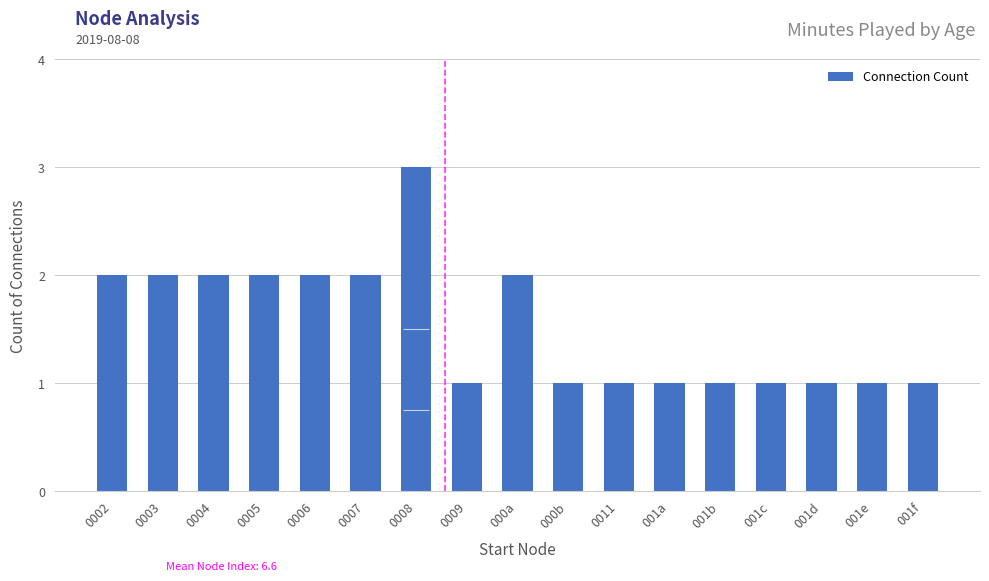

Reading left to right, extract all data points from this chart.

0002=2	0003=2	0004=2	0005=2	0006=2	0007=2	0008=3	0009=1	000a=2	000b=1	0011=1	001a=1	001b=1	001c=1	001d=1	001e=1	001f=1